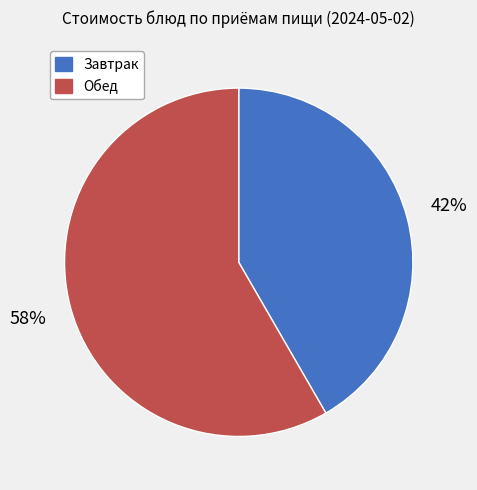

Is there a majority slice in this chart?

Yes